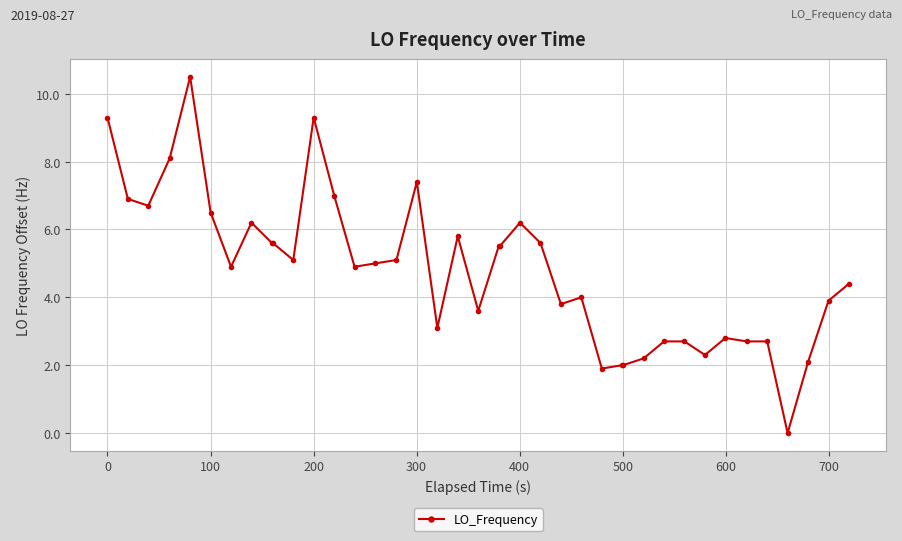

True or false: the data has more than 2 interior local peaks.

True